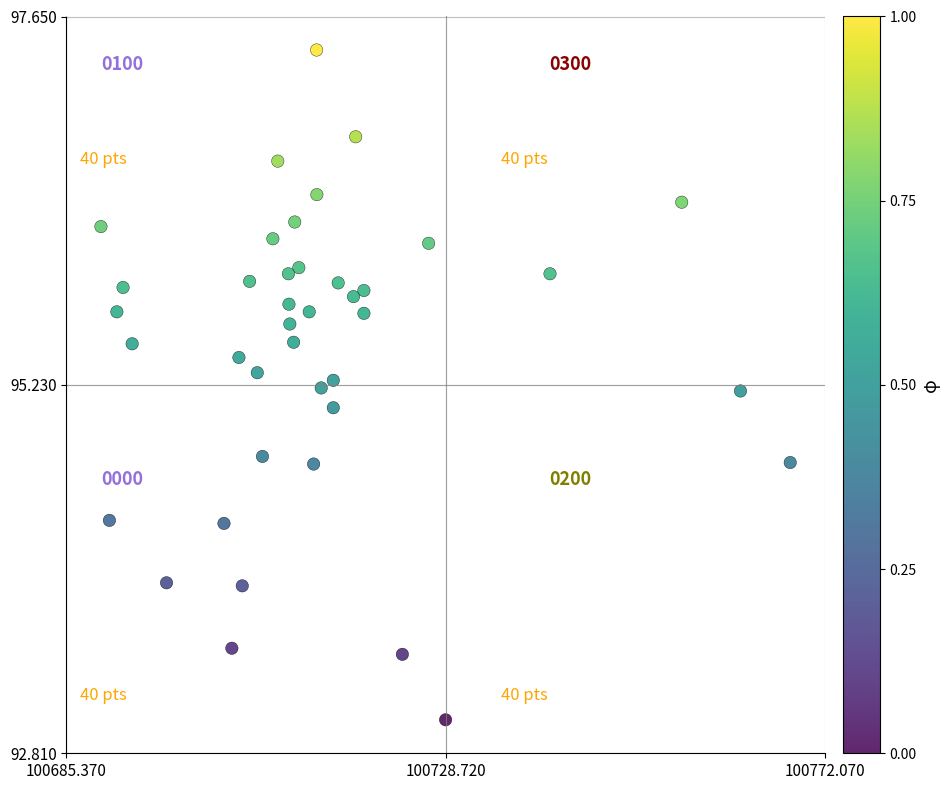

What is the range of X values (max minus min)?

78.8